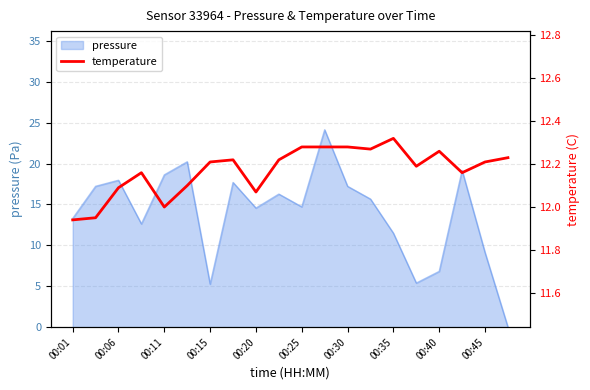

Reading left to right, extract all data points from this chart.

11.9	11.9	12.1	12.2	12.0	12.1	12.2	12.2	12.1	12.2	12.3	12.3	12.3	12.3	12.3	12.2	12.3	12.2	12.2	12.2